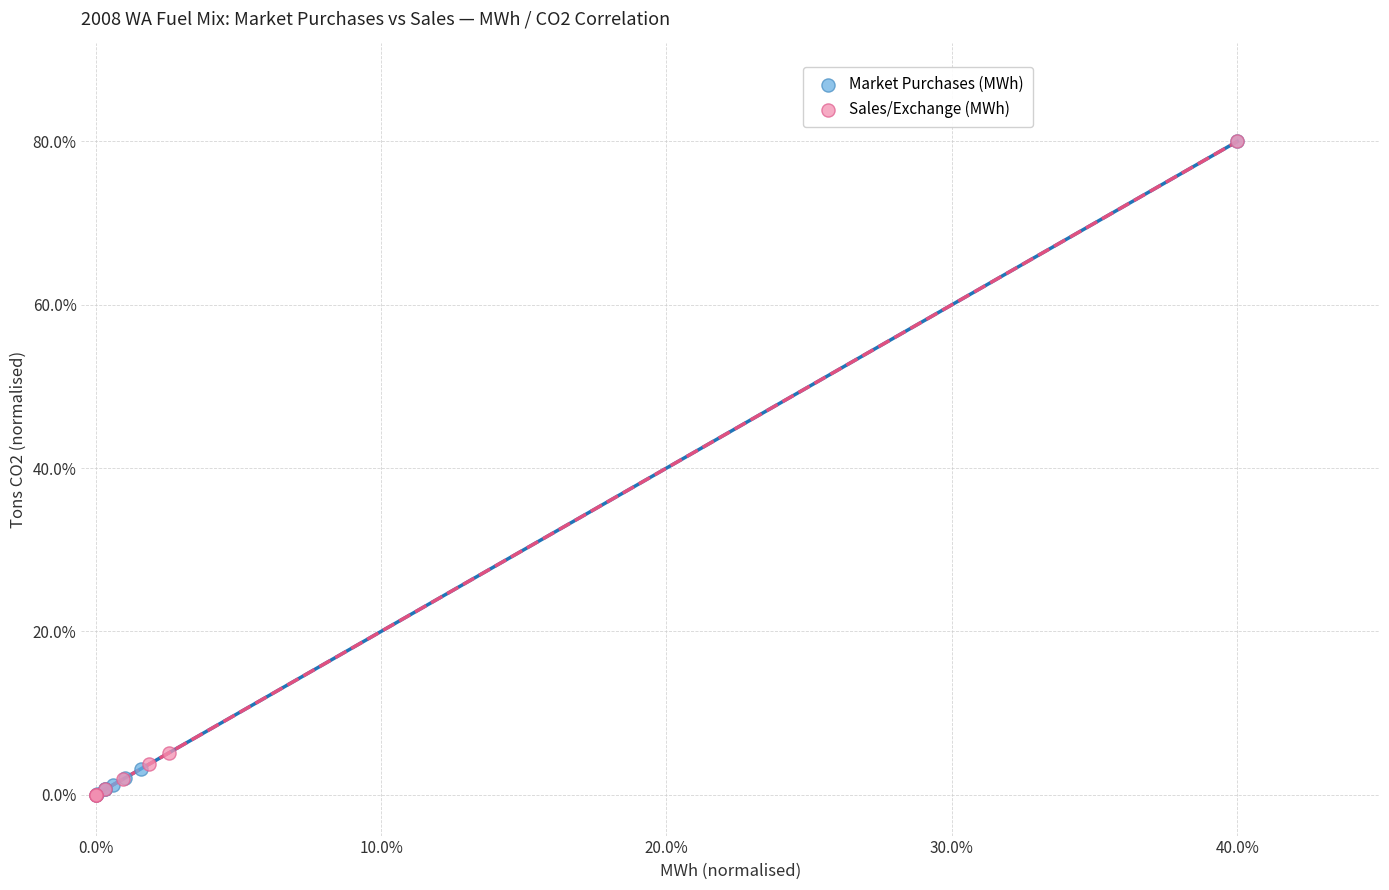

What are all the series names shown in the legend?

Market Purchases (MWh), Sales/Exchange (MWh)